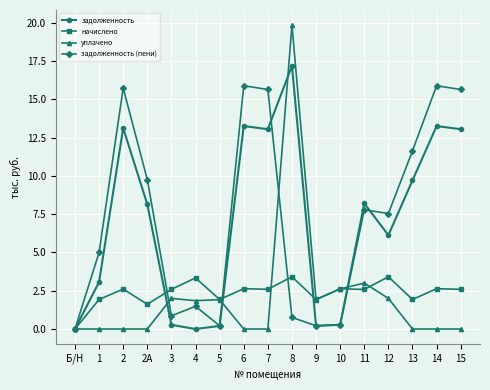

What is the difference between the second highest and second lowest values in the задолженность series?

13.3